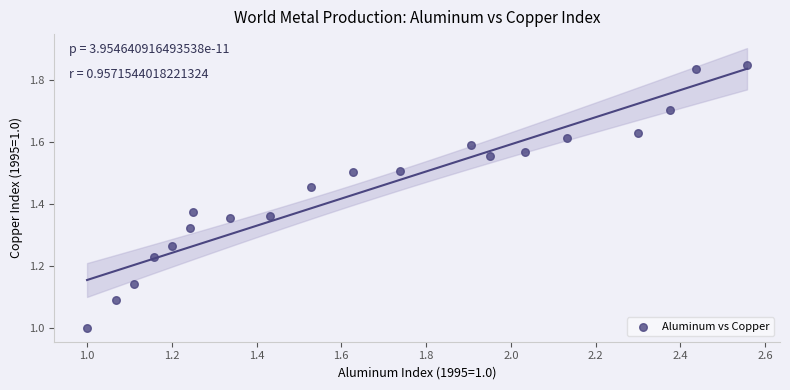

What is the range of Y values (max minus min)?

0.8